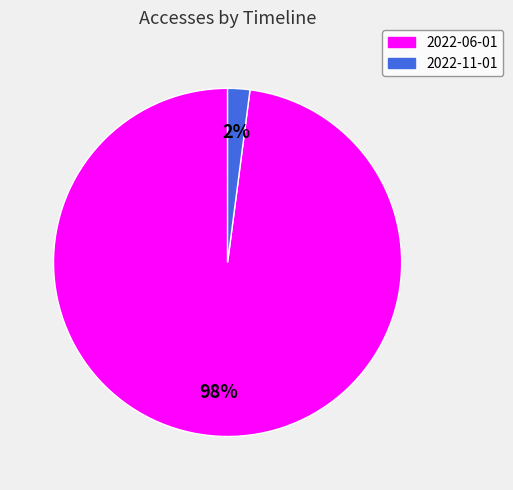

To the nearest percent, what is the difference between the largest and smallest slice percentages?

96%